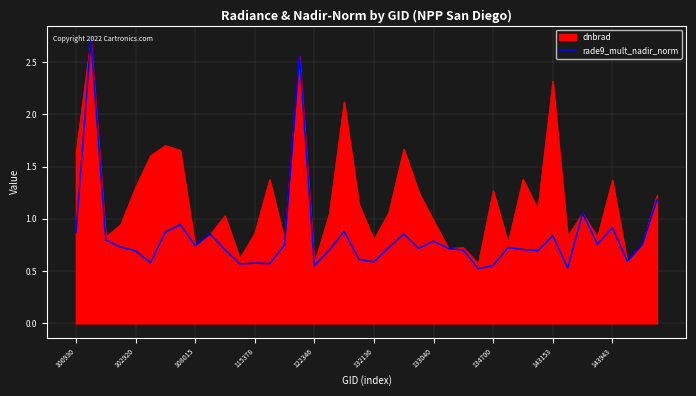

Rank the series by their average value, from highest to lowest.

dnbrad, rade9_mult_nadir_norm